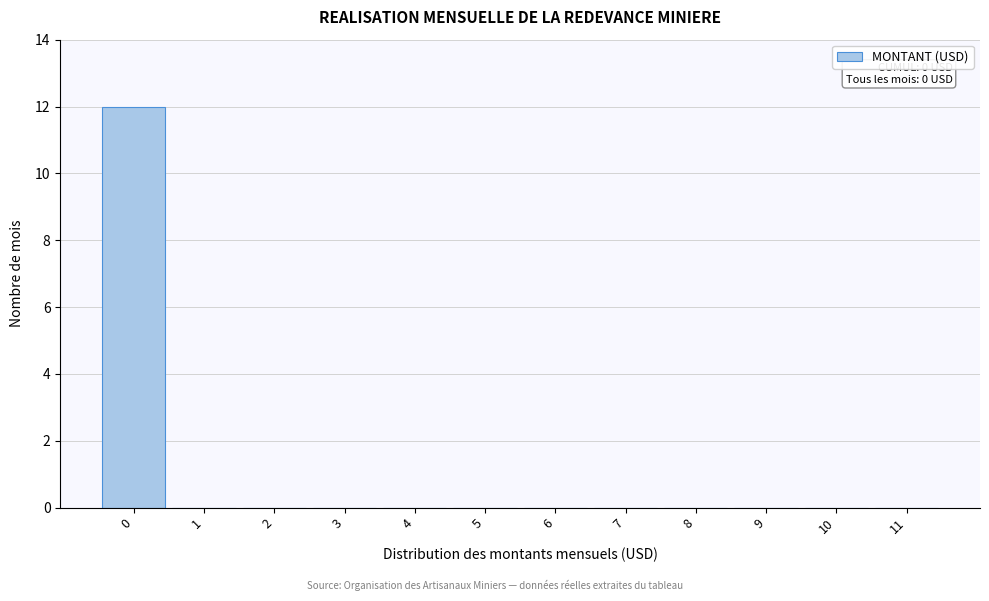

Over which range of the x-axis is the bar tallest?

-0.5 to 0.5